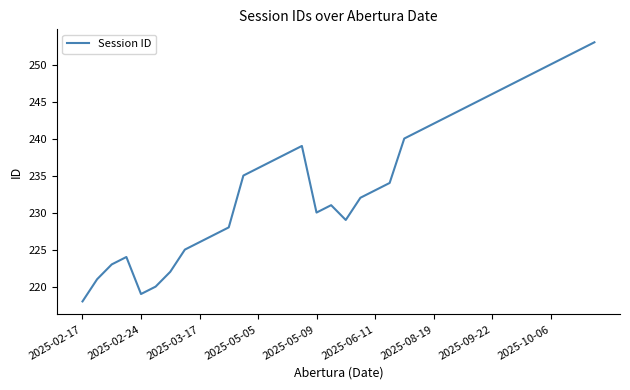

What is the minimum value shown in the chart?

218